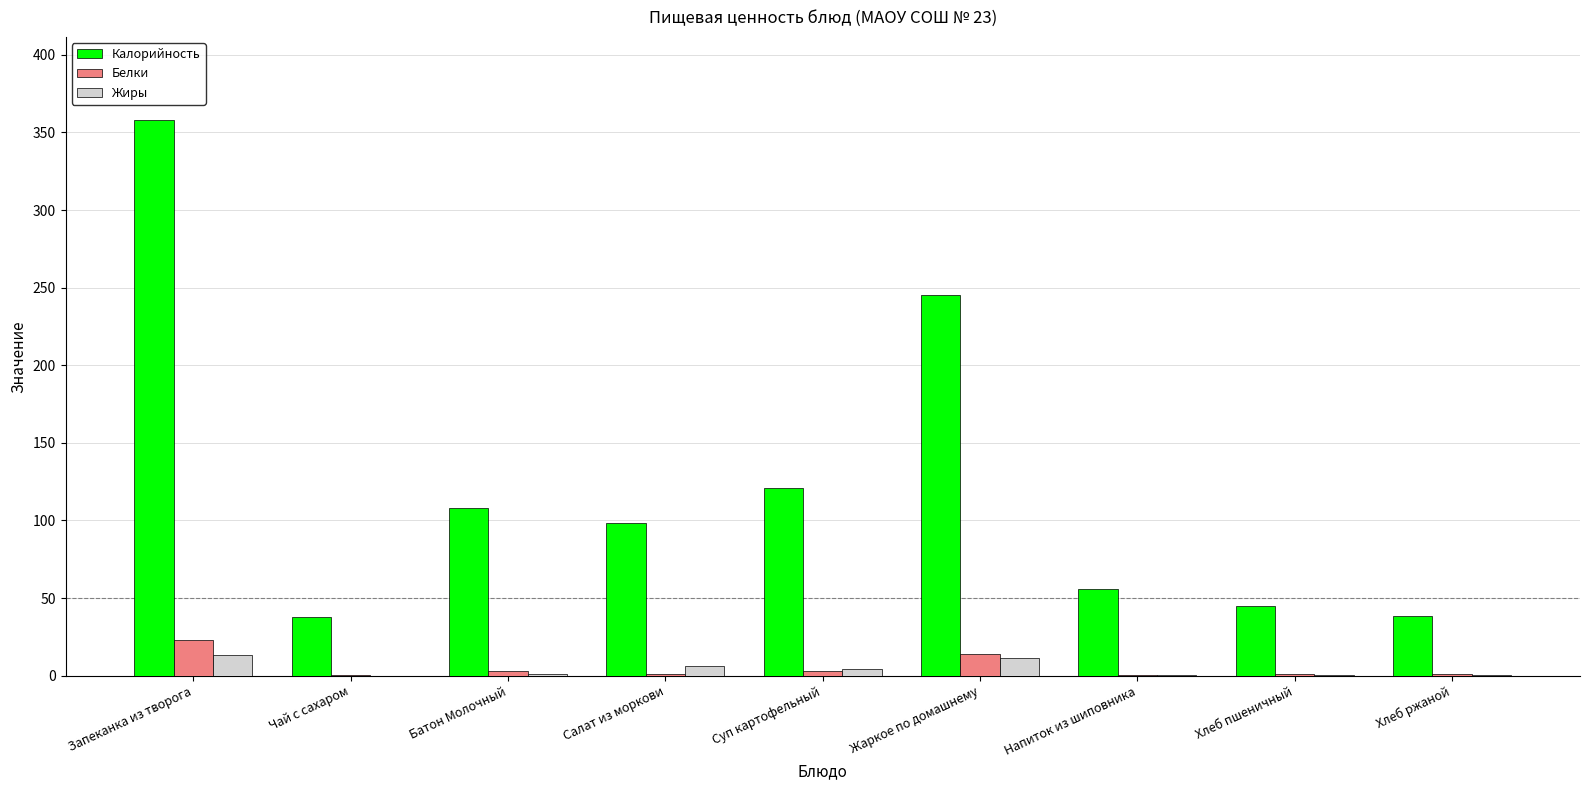

At which category does the chart reach its peak across all series?

Запеканка из творога